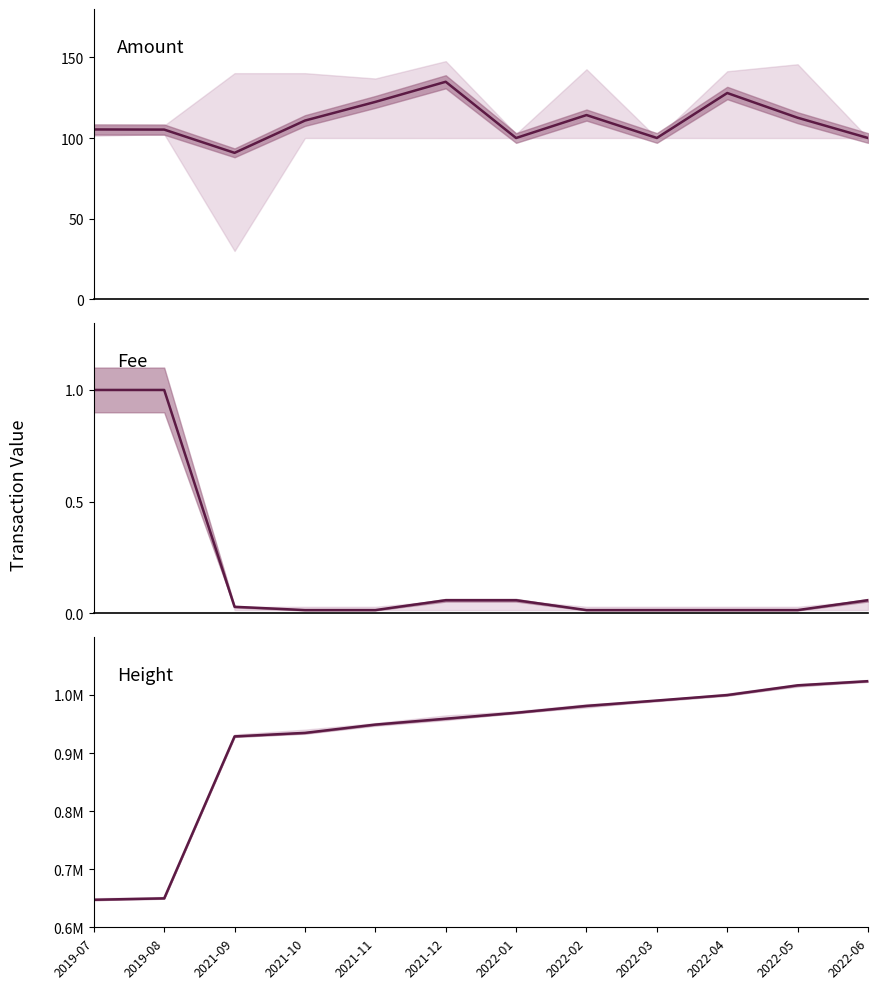

Is this an area chart (filled region under the line)?

No